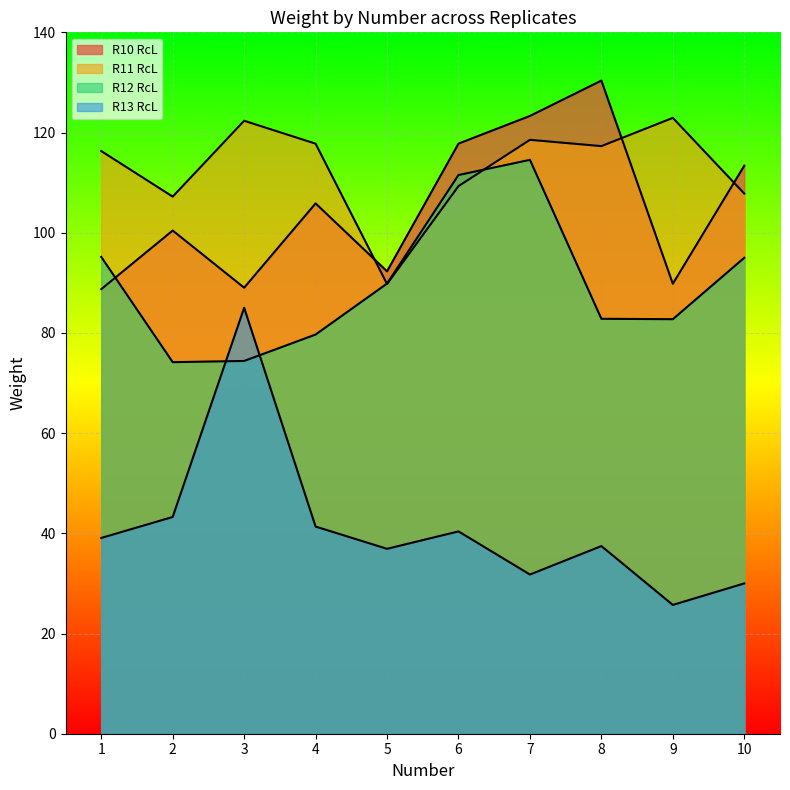

Does the chart display data point markers on the line(s)?

No